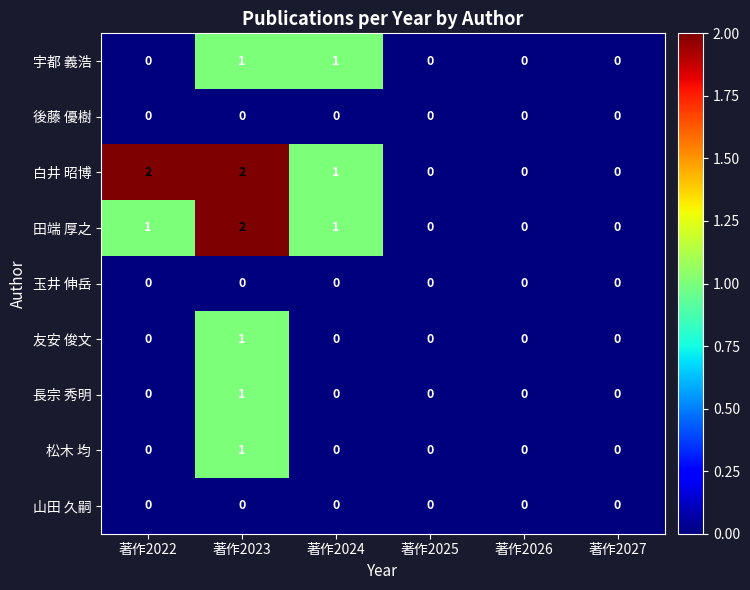

Where does the 白井 昭博 series first go above 1?

著作2022